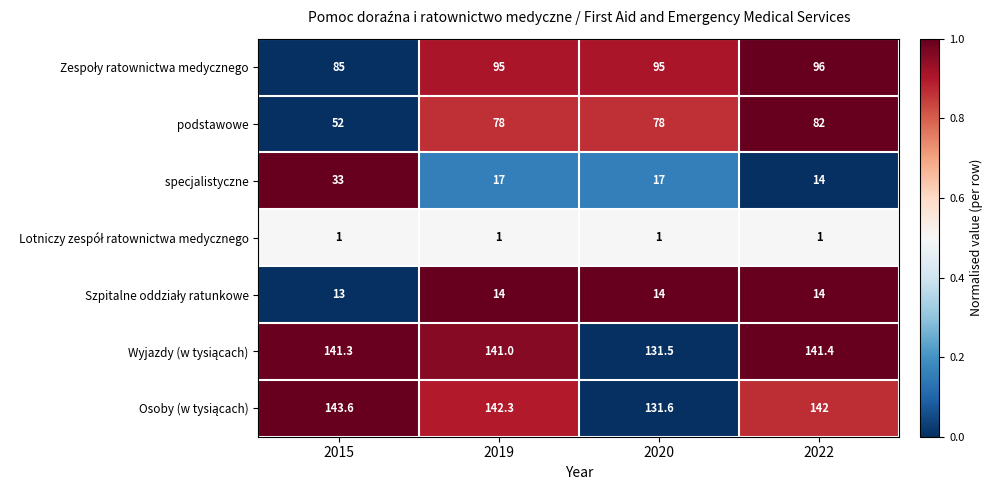

Which label corresponds to the largest value in the chart?

2015